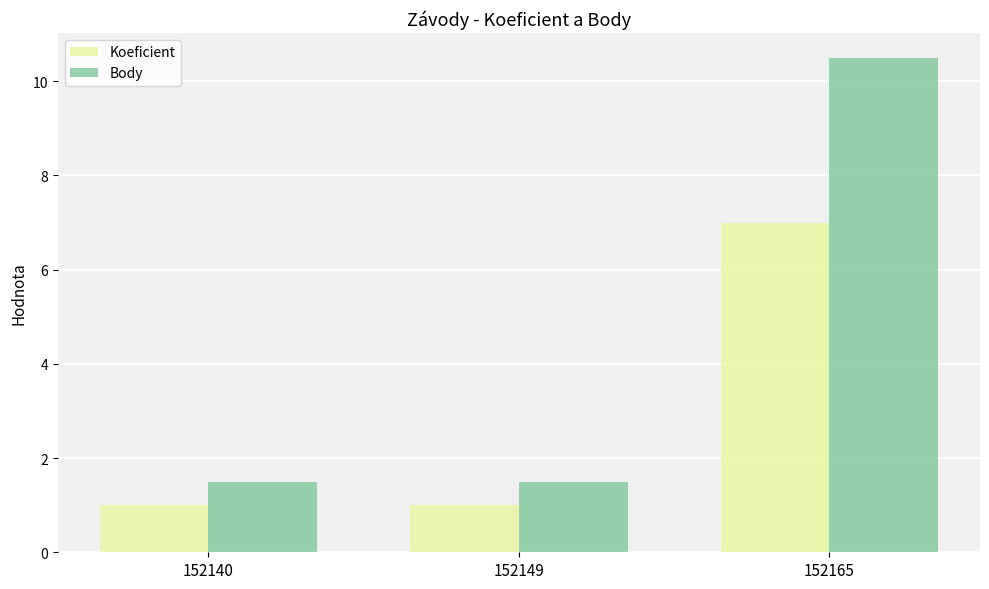

Read the Koeficient value at 152165.

7.0